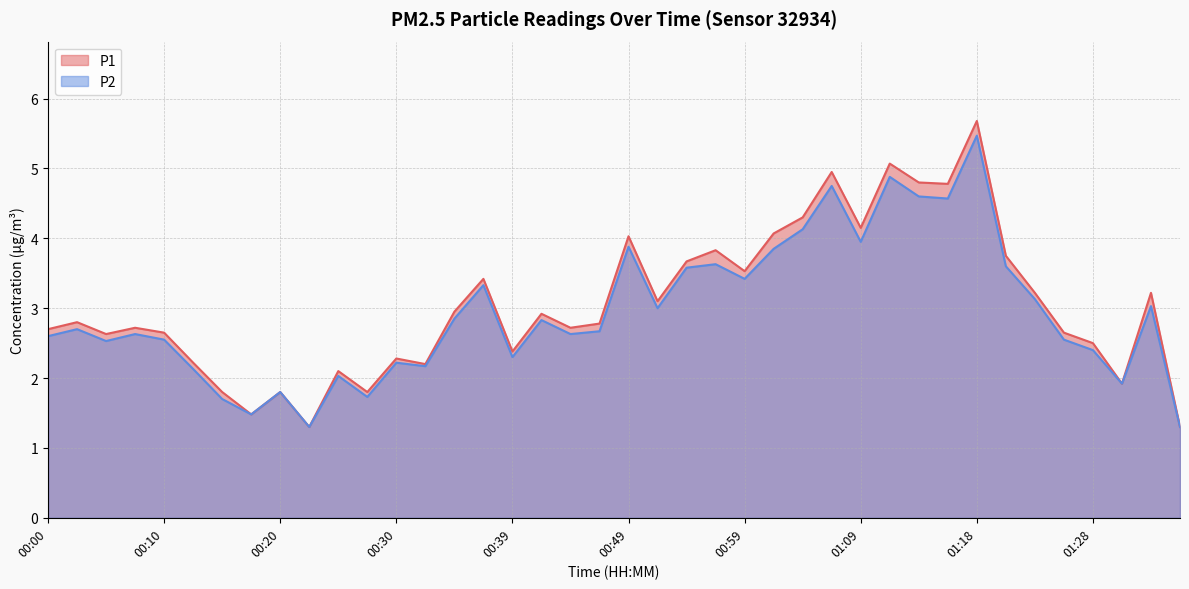

List the series in order of their peak value, highest first.

P1, P2